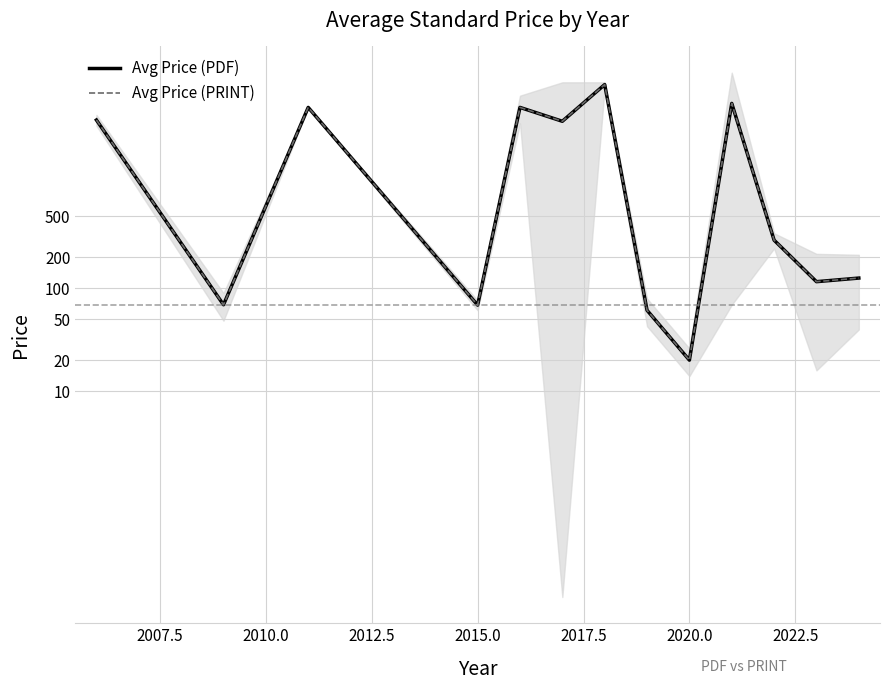

How many lines are shown in the chart?

2